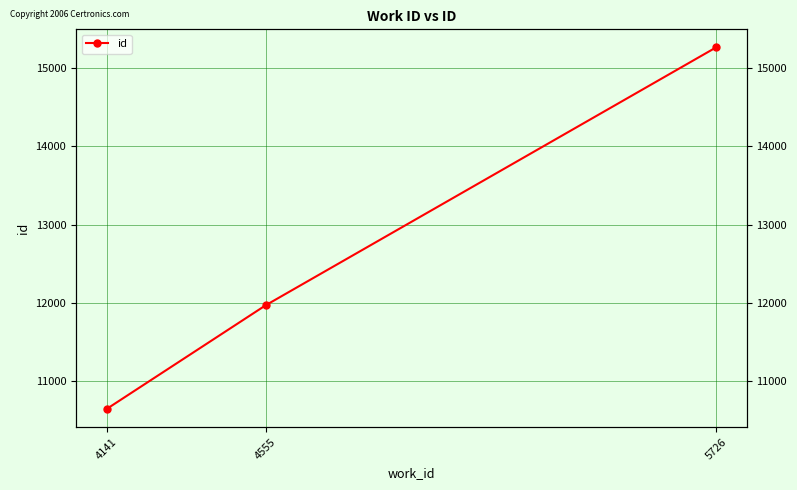

List the labels in order of value, largest first.

5726, 4555, 4141